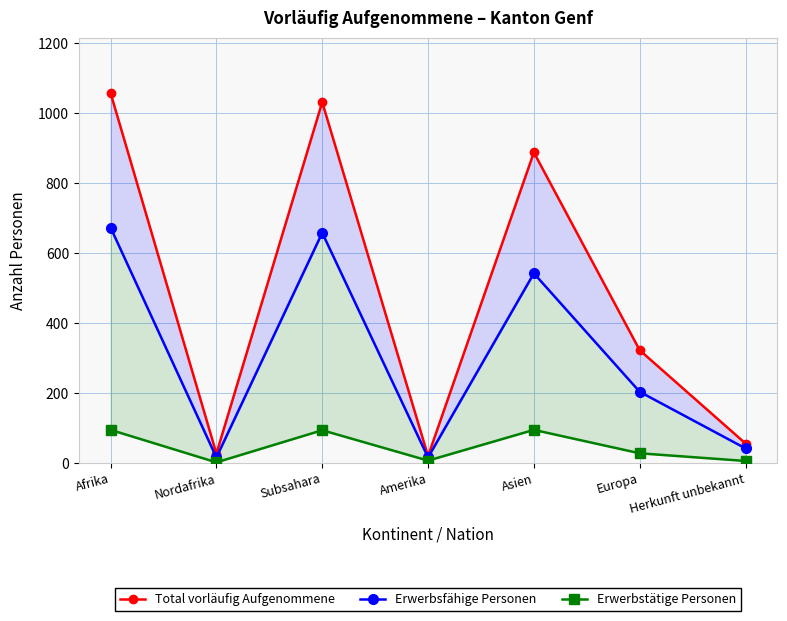

Is the value of Total vorläufig Aufgenommene at Subsahara greater than the value of Erwerbstätige Personen at Afrika?

Yes